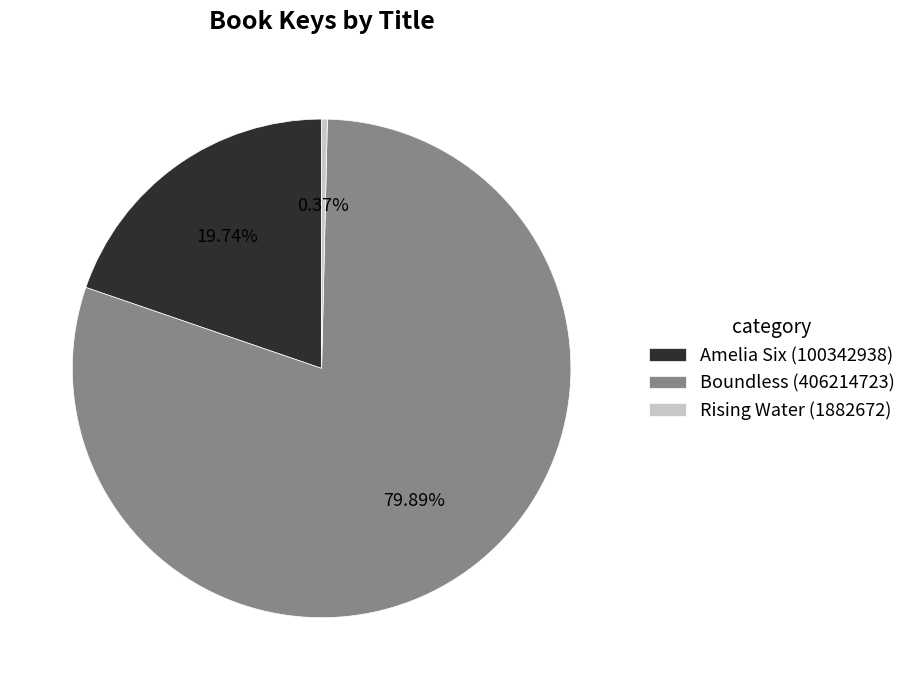

Which category has the smallest portion of the pie?

Rising Water (1882672)